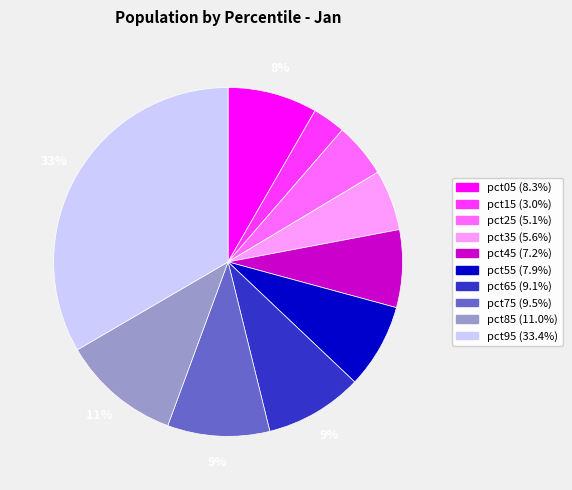

How many slices are in this pie chart?

10